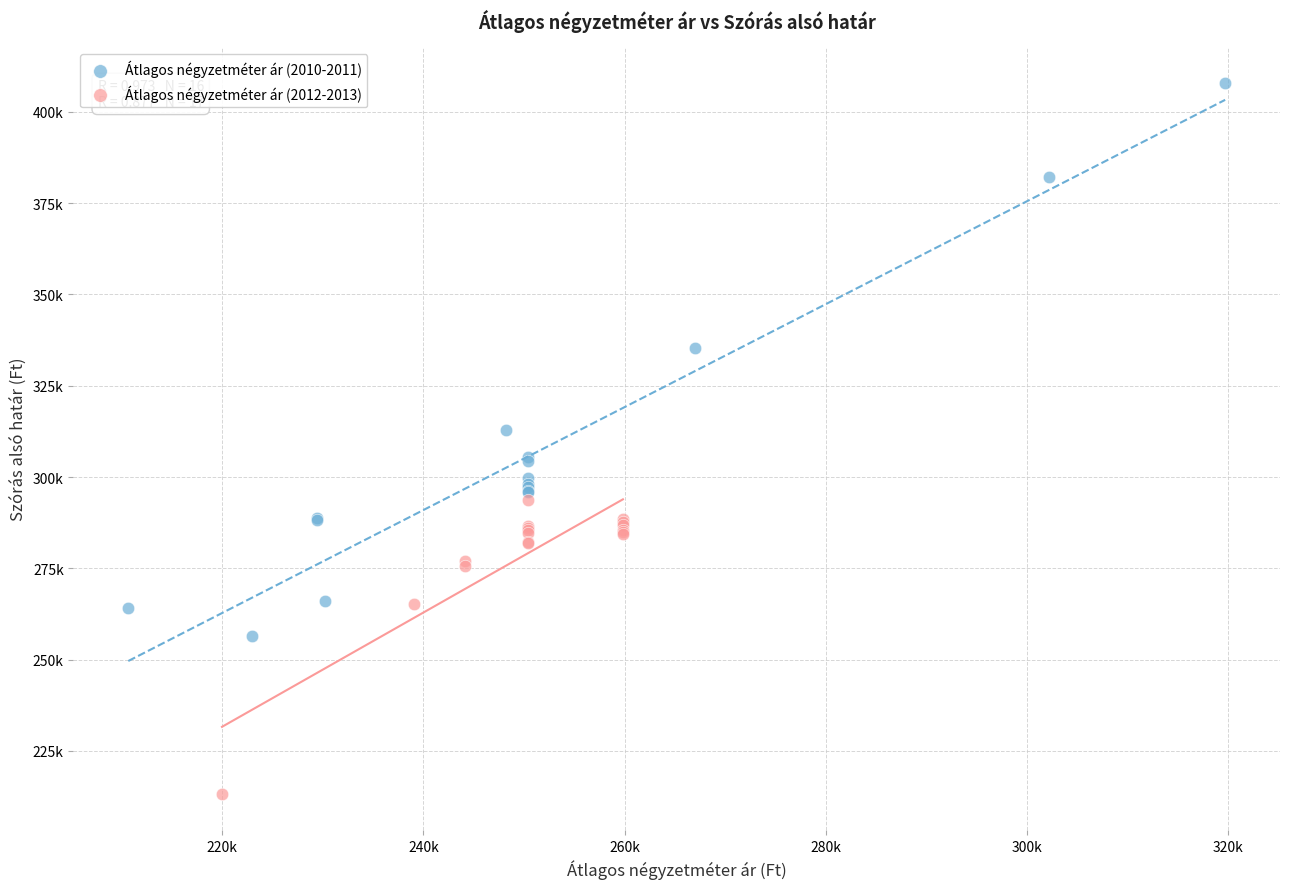

Which series reaches the minimum Y coordinate?

Átlagos négyzetméter ár (2012-2013)